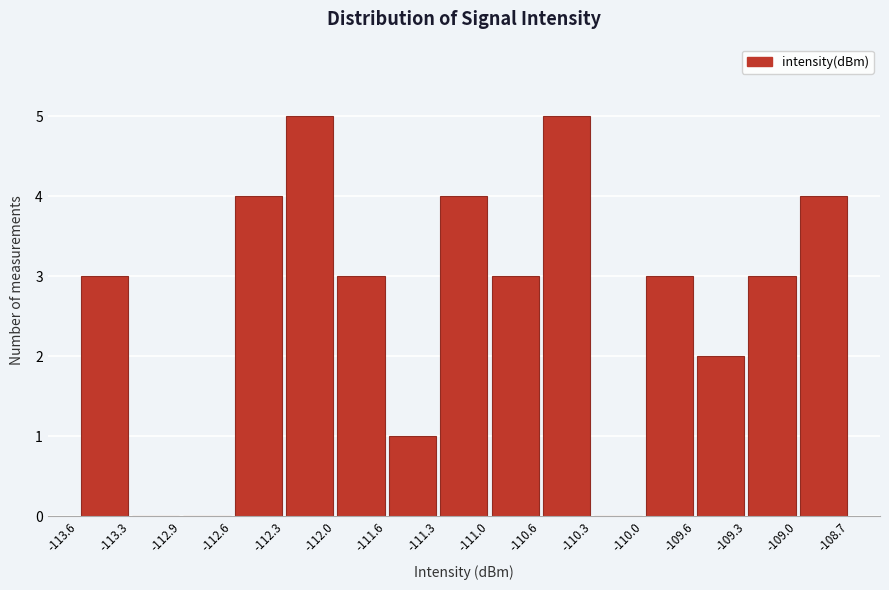

Reading left to right, list every bar in this chart as the range it spans on the x-axis followed by its height. The values are not printed on the chart, so give them approximately, as read against the axis.

-113.6 to -113.3: 3
-113.3 to -112.9: 0
-112.9 to -112.6: 0
-112.6 to -112.3: 4
-112.3 to -112.0: 5
-112.0 to -111.6: 3
-111.6 to -111.3: 1
-111.3 to -111.0: 4
-111.0 to -110.6: 3
-110.6 to -110.3: 5
-110.3 to -110.0: 0
-110.0 to -109.6: 3
-109.6 to -109.3: 2
-109.3 to -109.0: 3
-109.0 to -108.7: 4